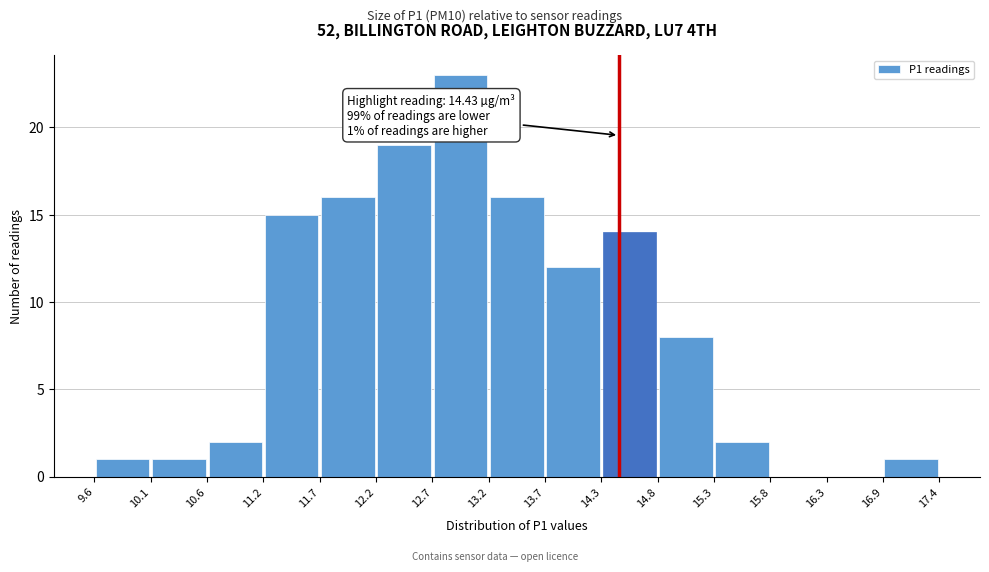

Over which range of the x-axis is the bar tallest?

12.7 to 13.2